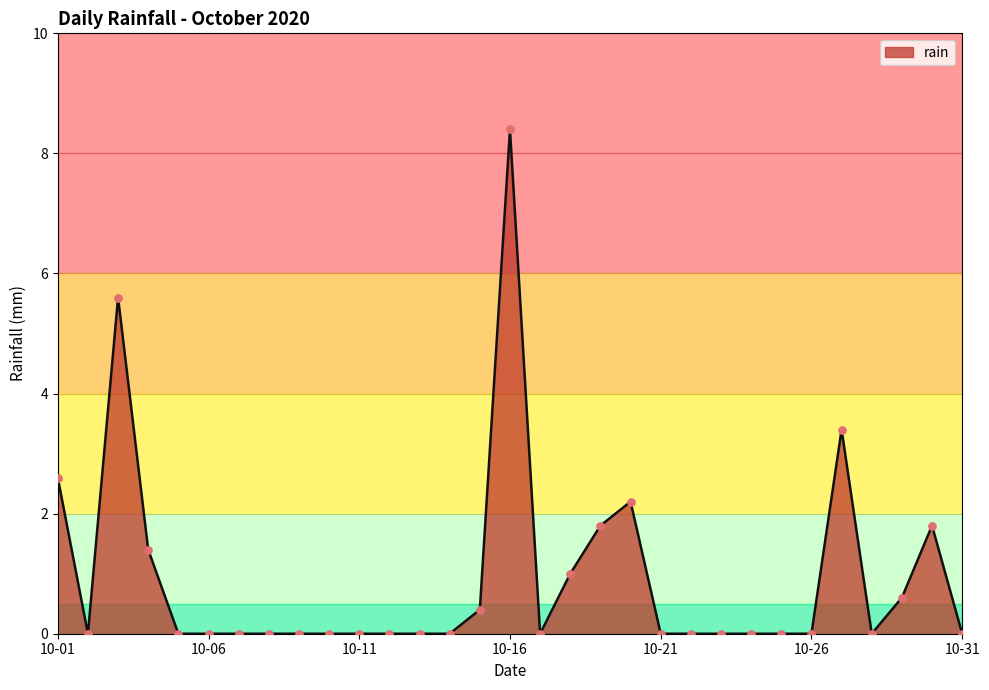

What is the difference between the maximum and minimum values?

8.4